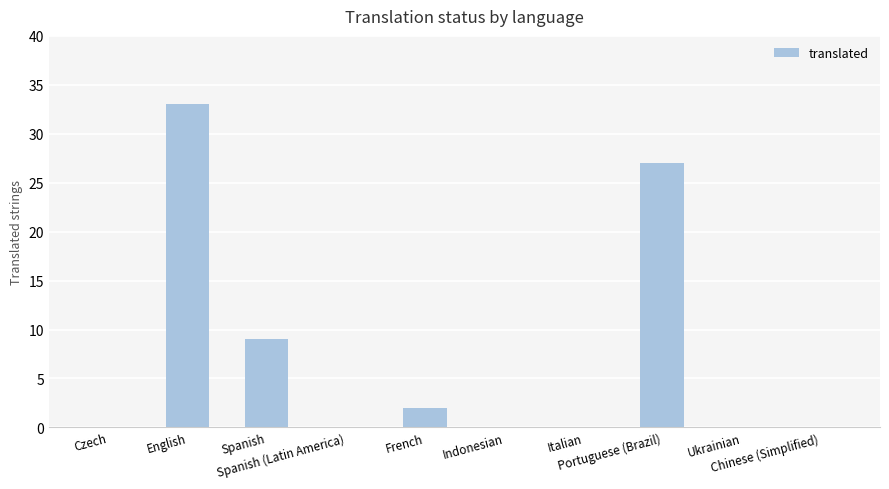

Reading left to right, transcribe all the data shown in this chart.

Czech=0	English=33	Spanish=9	Spanish (Latin America)=0	French=2	Indonesian=0	Italian=0	Portuguese (Brazil)=27	Ukrainian=0	Chinese (Simplified)=0